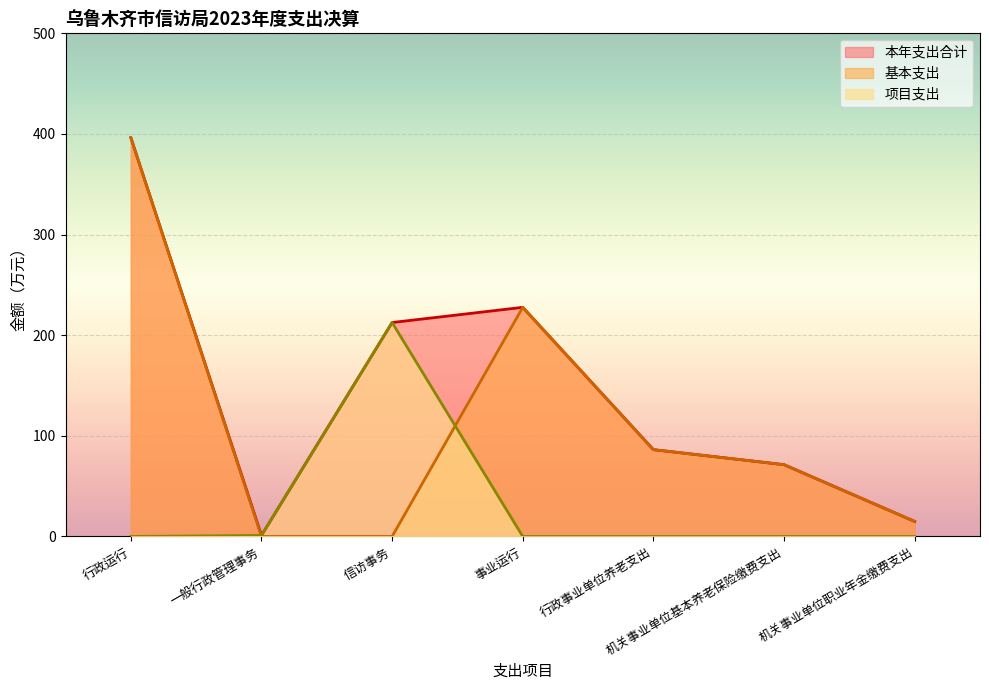

Where does the 本年支出合计 series first go above 86?

行政运行